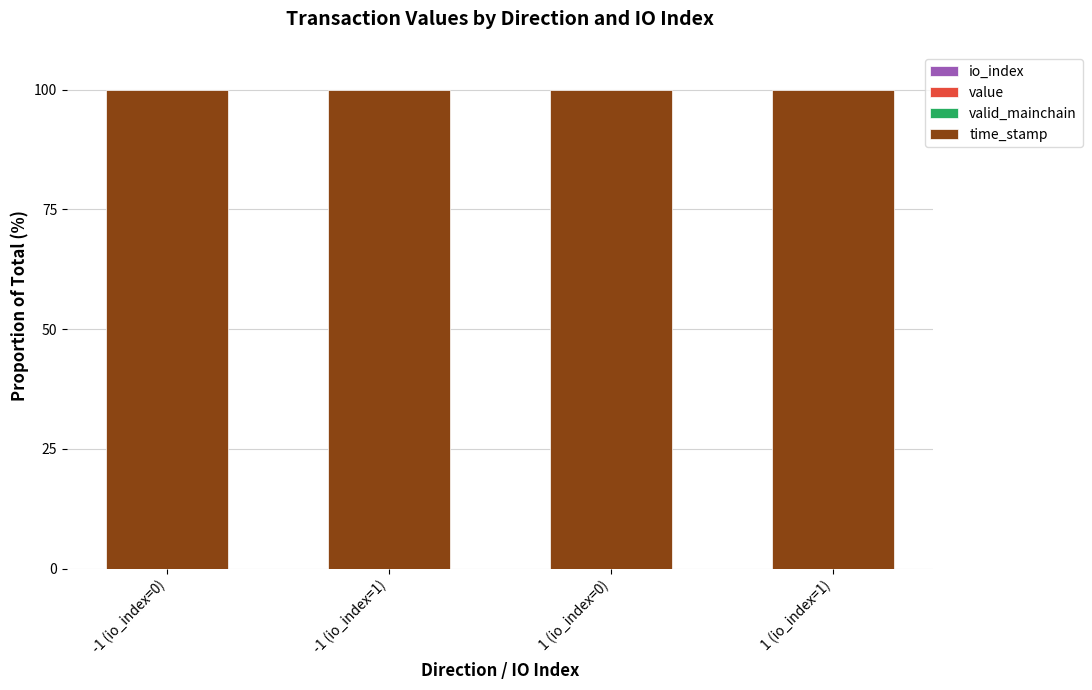

Does the chart contain stacked bars?

Yes